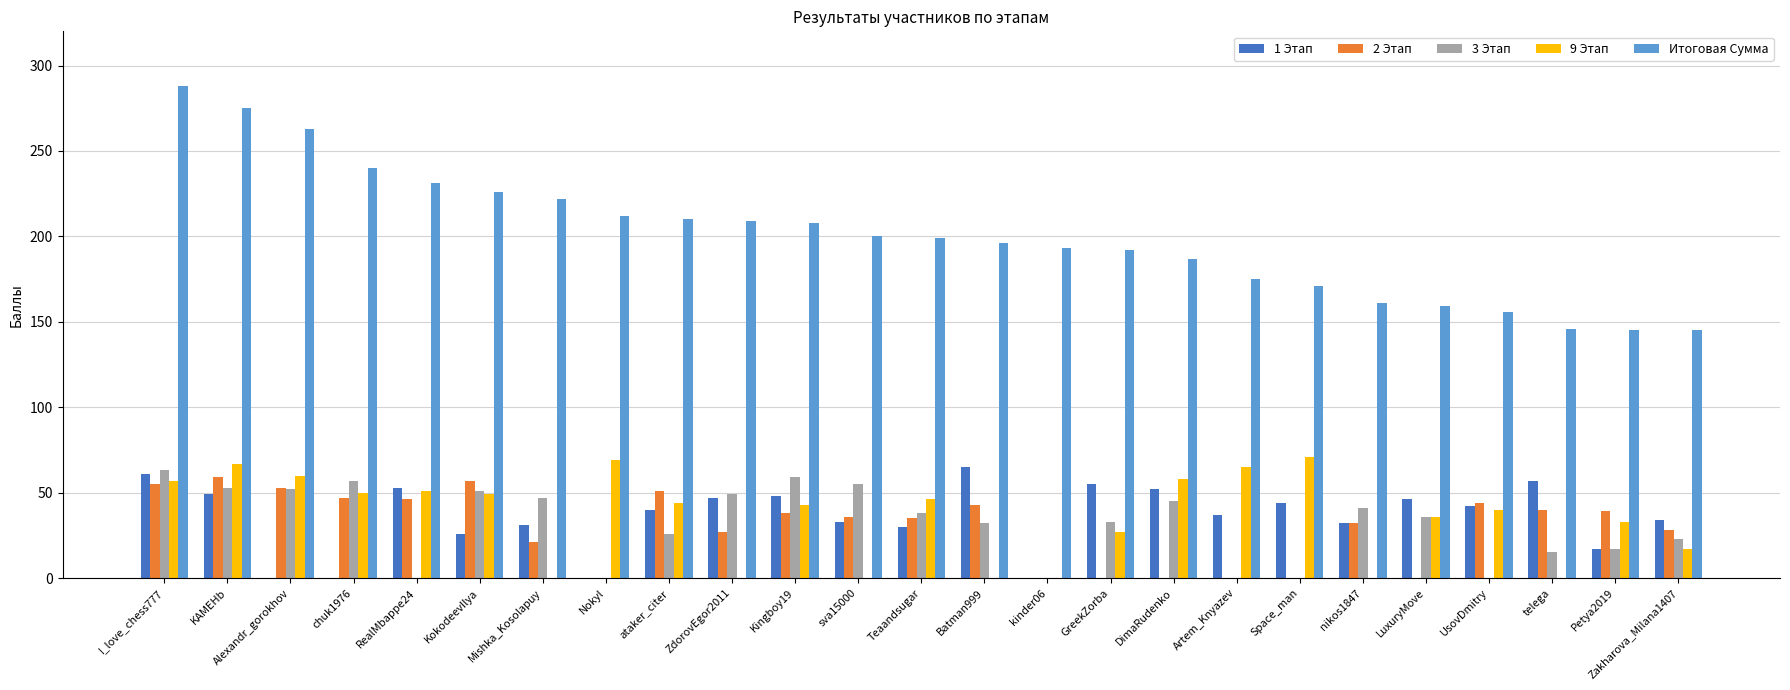

Where does the Итоговая Сумма series first go above 199?

I_love_chess777